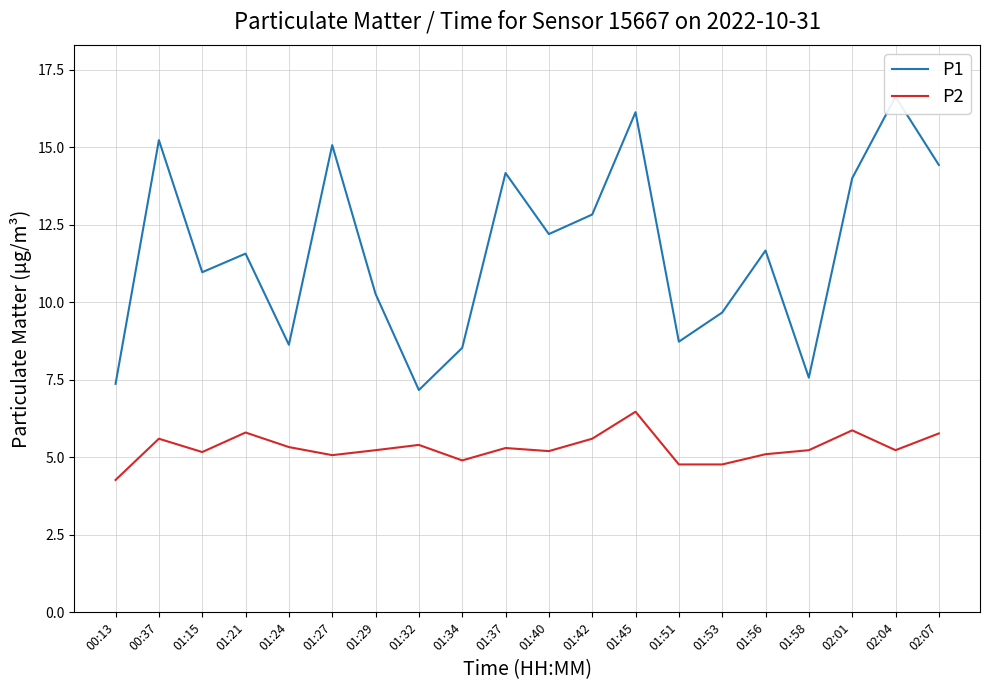

What is the lowest value of the P1 series?

7.2